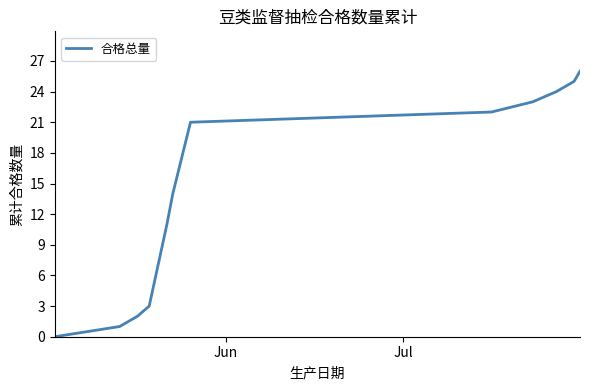

Does the chart have visible grid lines?

No